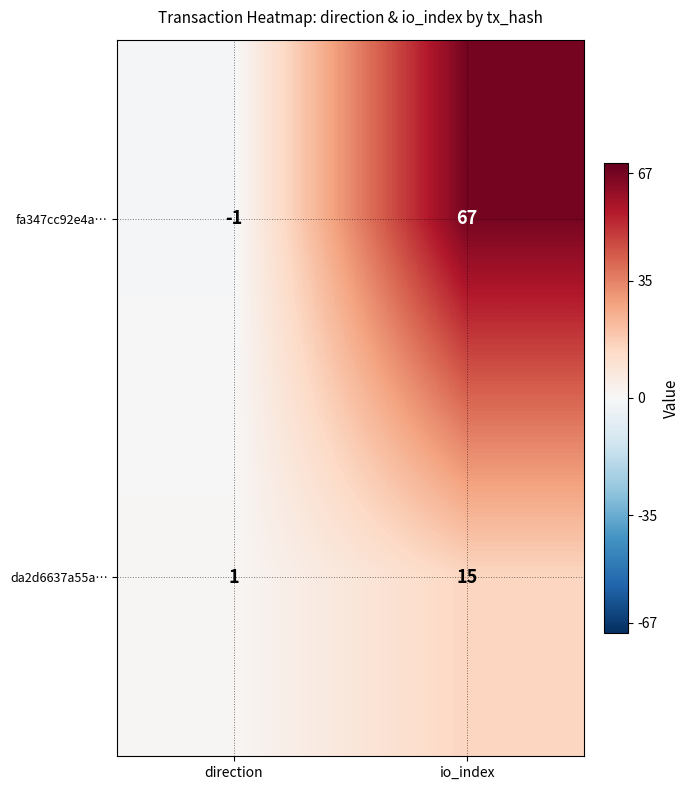

True or false: da2d6637a55a… has a value of 26 at io_index.

False